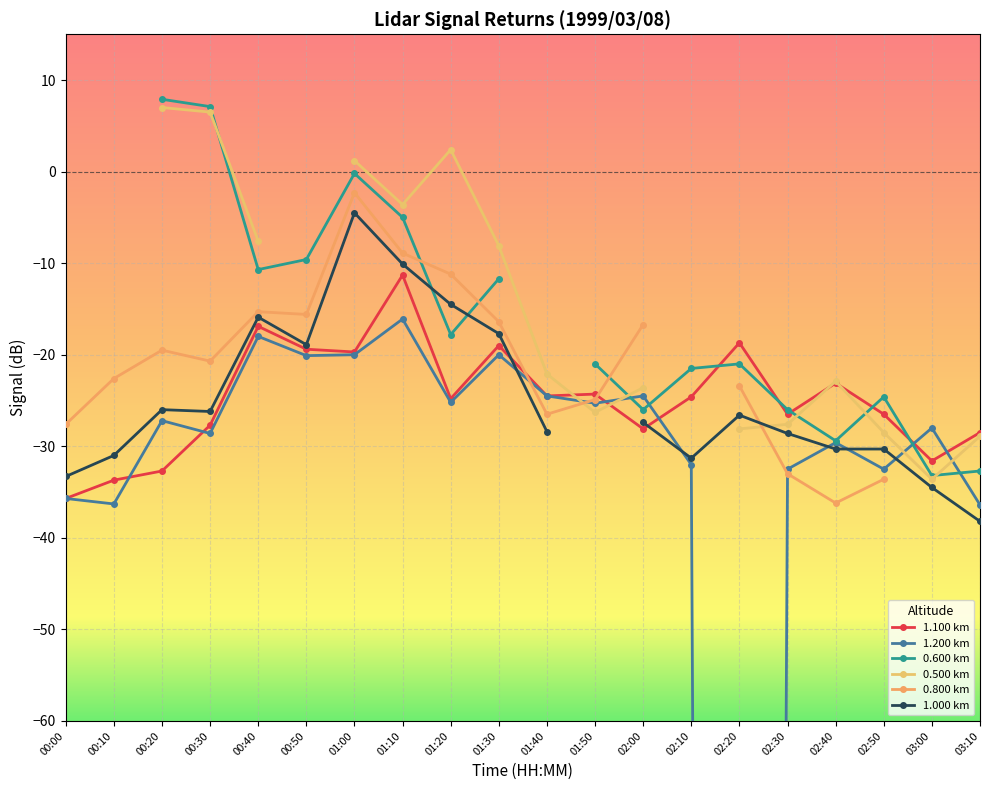

What is the value of the 1.000 km point at the 19th from the left?

-34.5